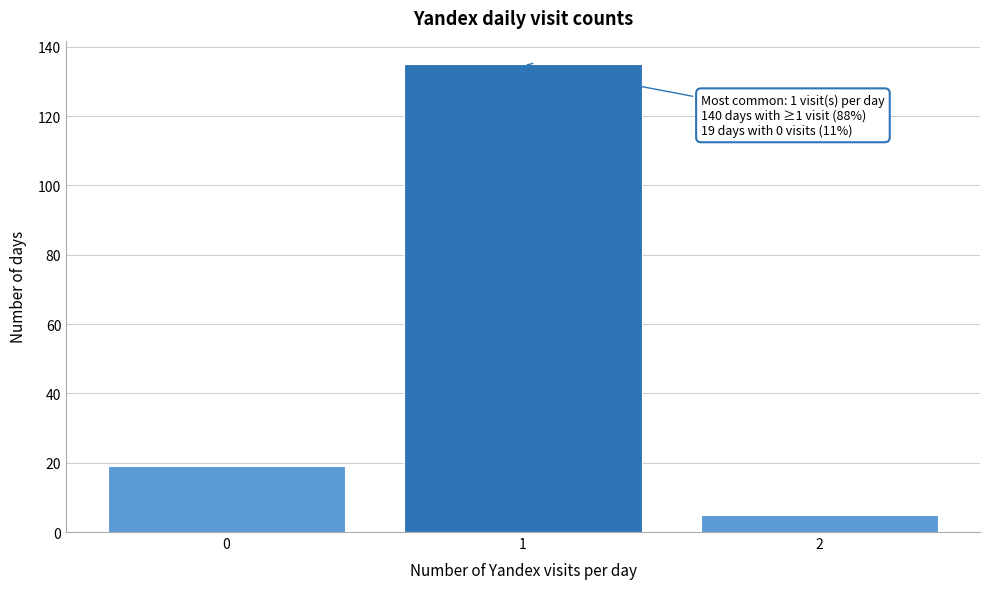

Reading left to right, extract all data points from this chart.

19	135	5